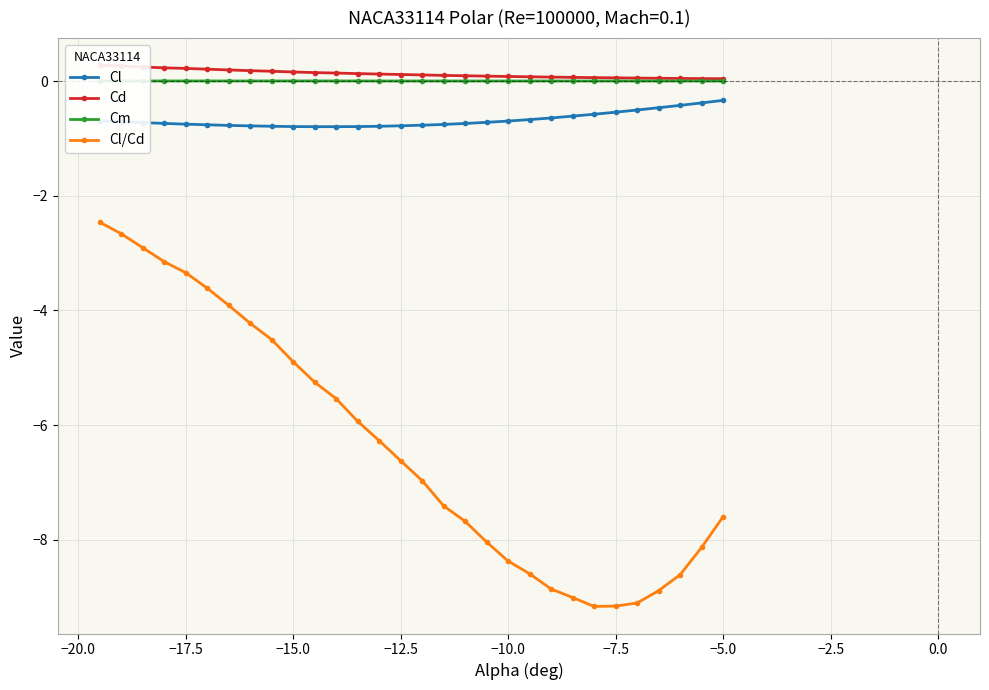

What is the highest value of the Cl/Cd series?

-2.5